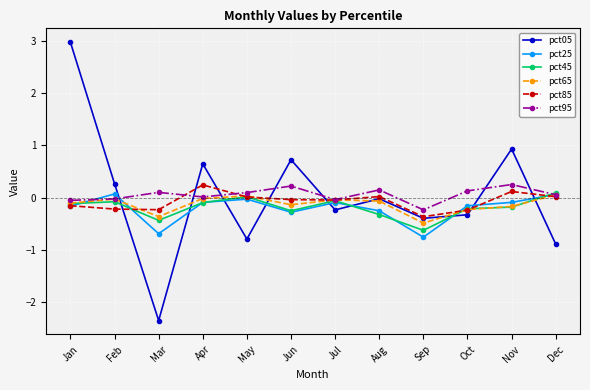

Does the chart display data point markers on the line(s)?

Yes